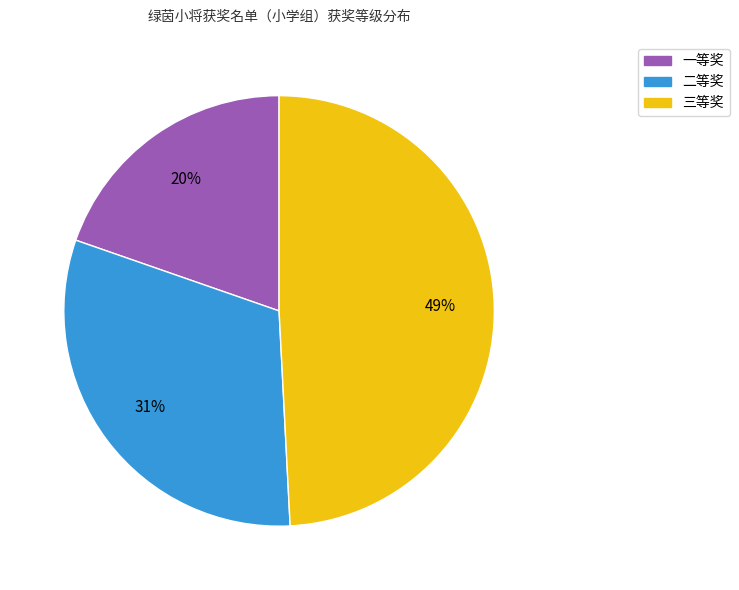

Combined, do 二等奖 and 一等奖 account for over 50%?

Yes